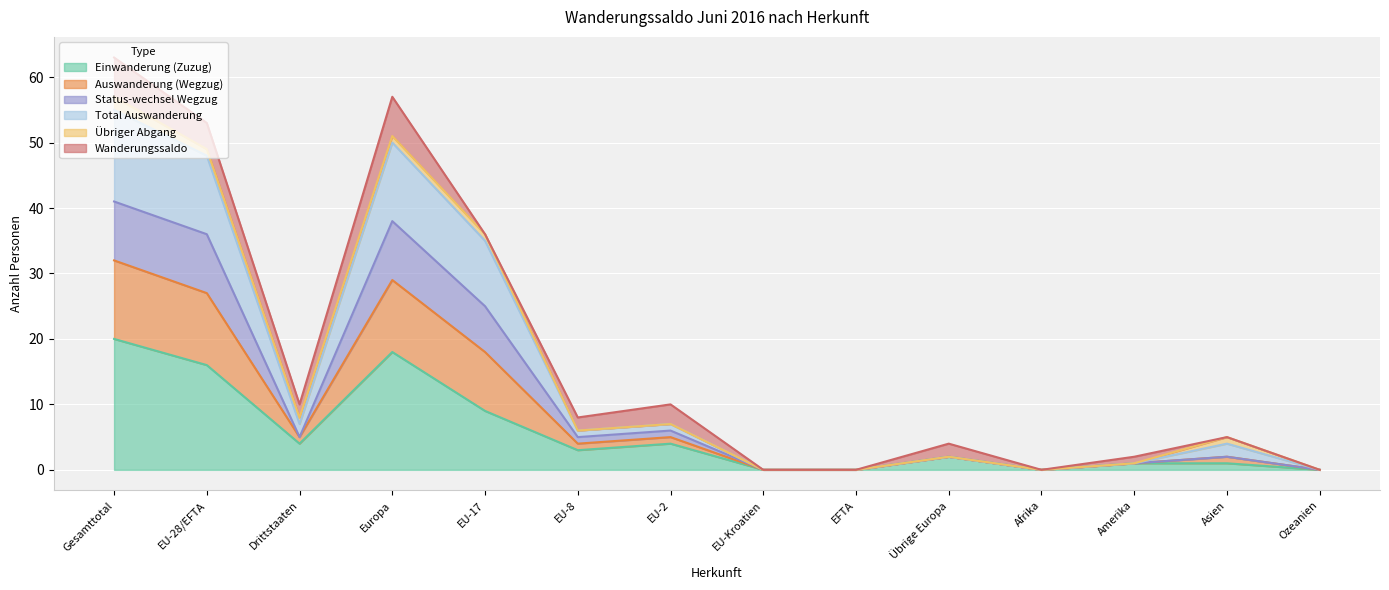

What is the label of the 7th point from the left?

EU-2